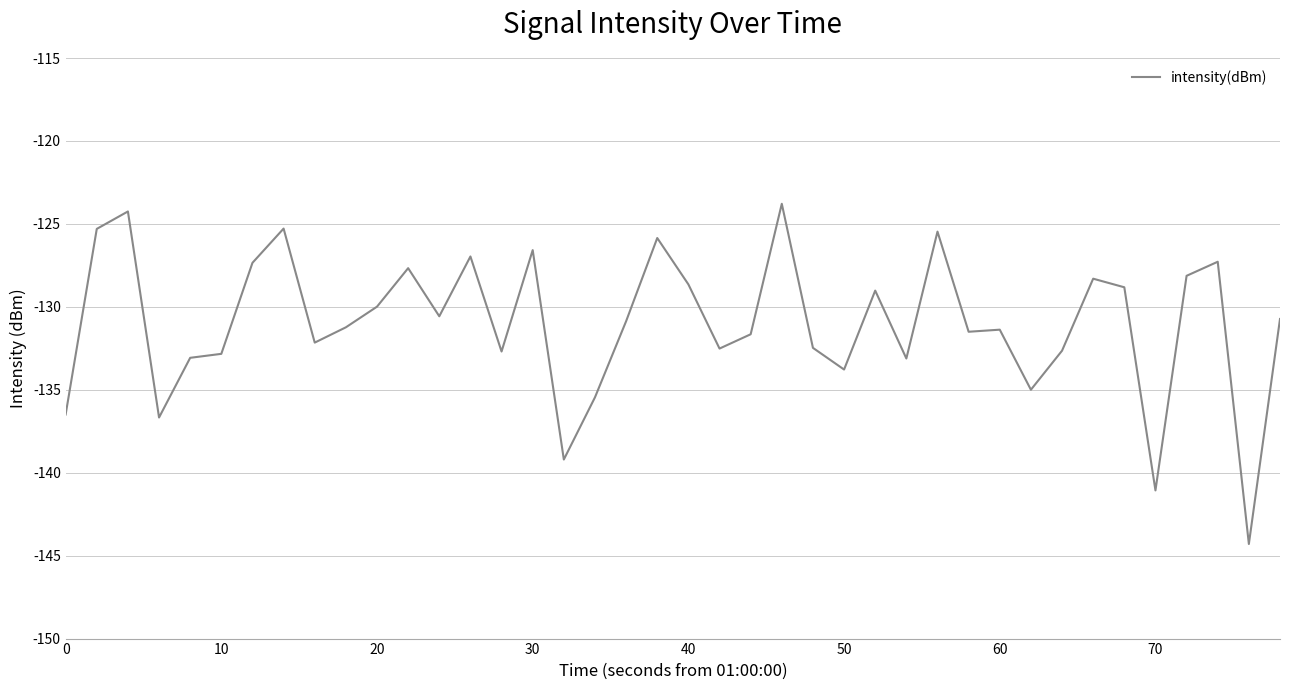

What is the greatest value displayed?

-123.8